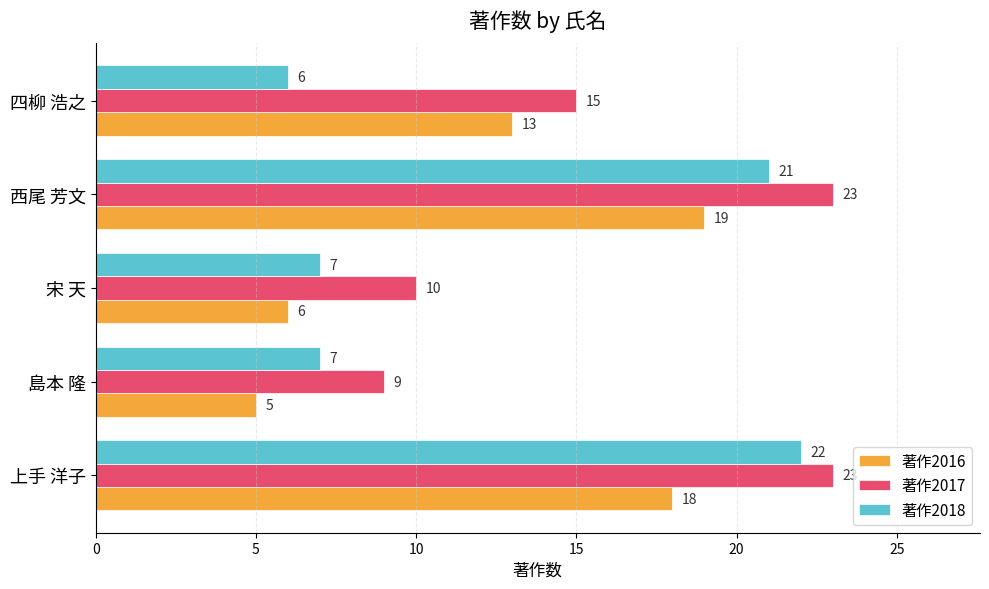

List the series in order of their peak value, highest first.

著作2017, 著作2018, 著作2016